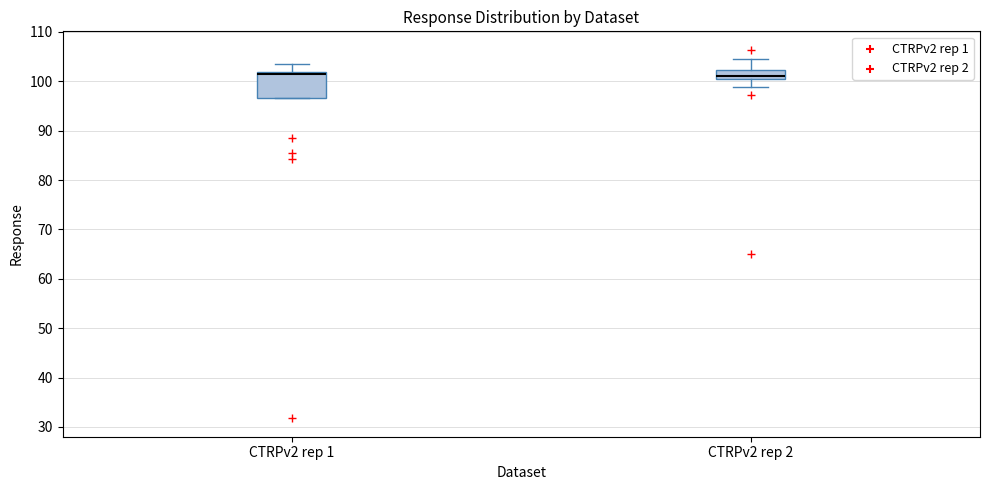

Reading left to right, read every box against the y-axis: the position of its median line, the range the box covers, and the ends of its whiskers. The values are not printed on the chart, so give them approximately, as read against the axis.

CTRPv2 rep 1: median 101, box 97 to 102, whiskers 97 to 104
CTRPv2 rep 2: median 101, box 100 to 102, whiskers 99 to 105